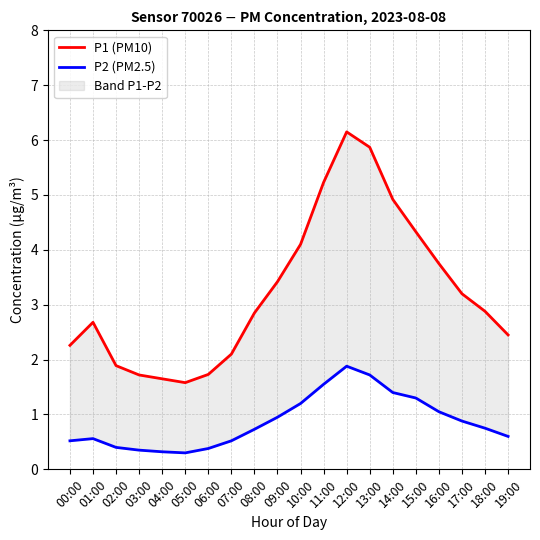

At which category does the chart reach its minimum across all series?

05:00